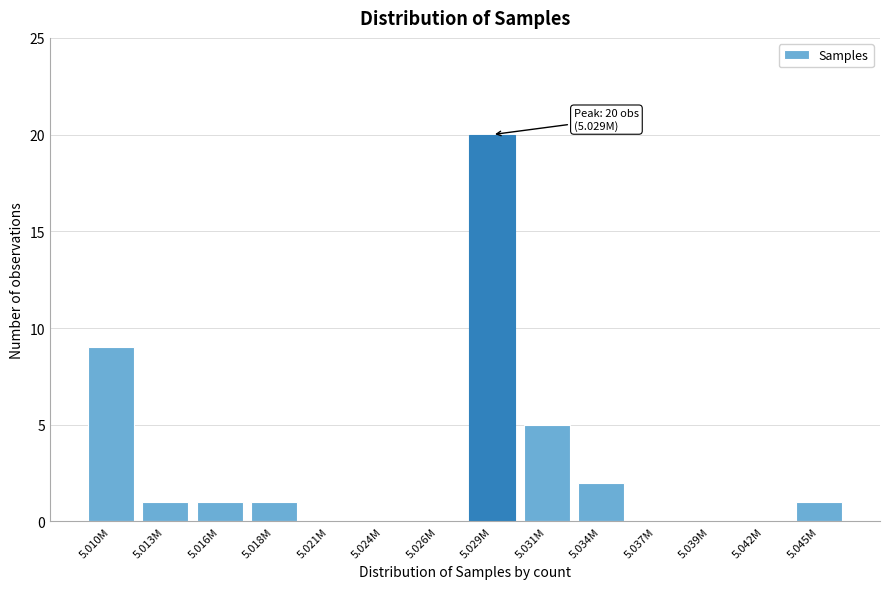

Reading left to right, transcribe all the data shown in this chart.

5.010M=9	5.013M=1	5.016M=1	5.018M=1	5.021M=0	5.024M=0	5.026M=0	5.029M=20	5.031M=5	5.034M=2	5.037M=0	5.039M=0	5.042M=0	5.045M=1